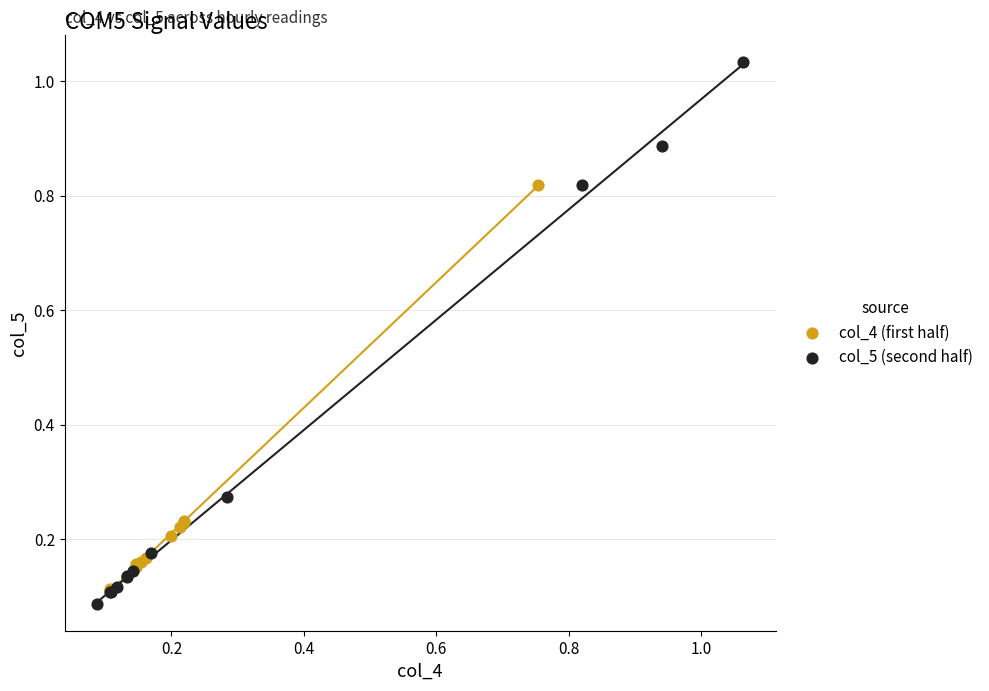

What are all the series names shown in the legend?

col_4 (first half), col_5 (second half)